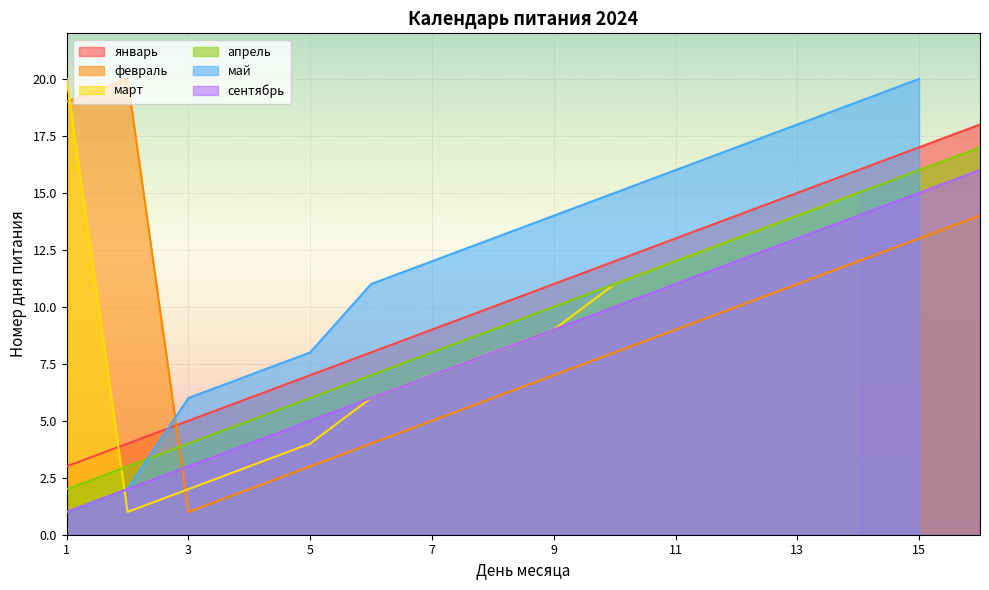

True or false: апрель has a value of 14 at 13.

True